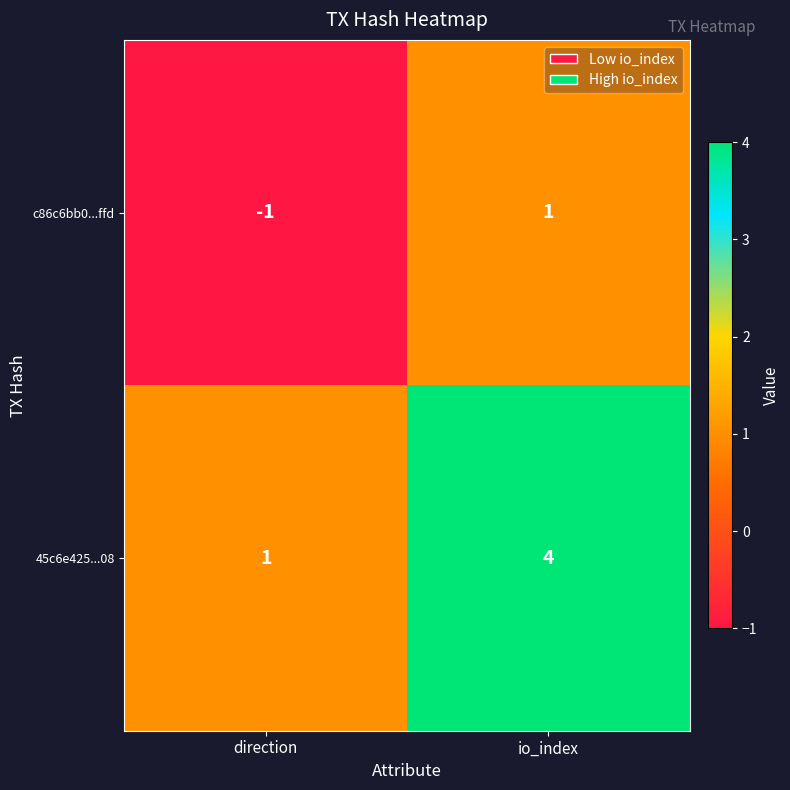

At which category does the chart reach its peak across all series?

io_index